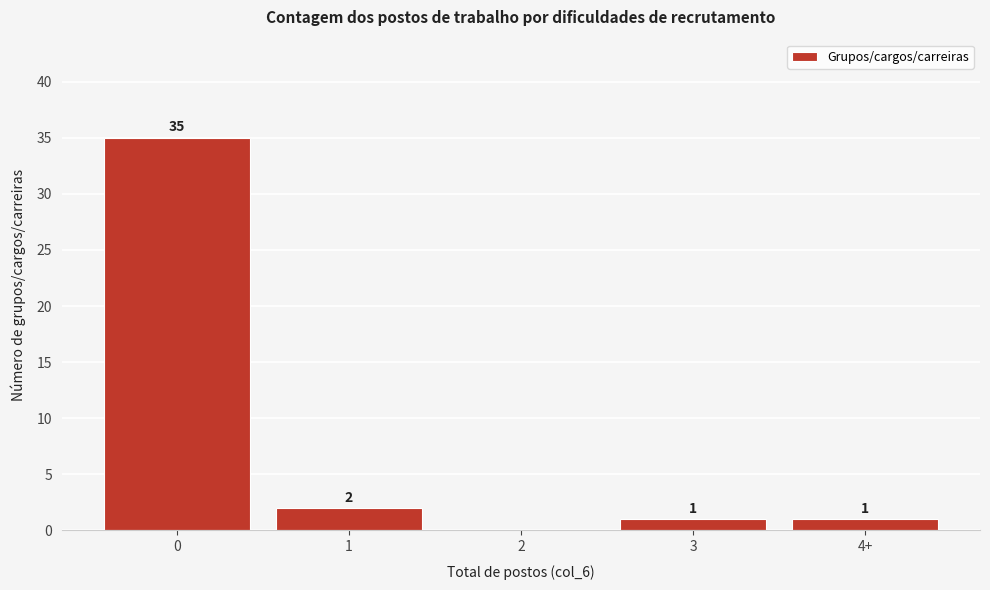

Reading left to right, extract all data points from this chart.

0=35	1=2	2=0	3=1	4+=1